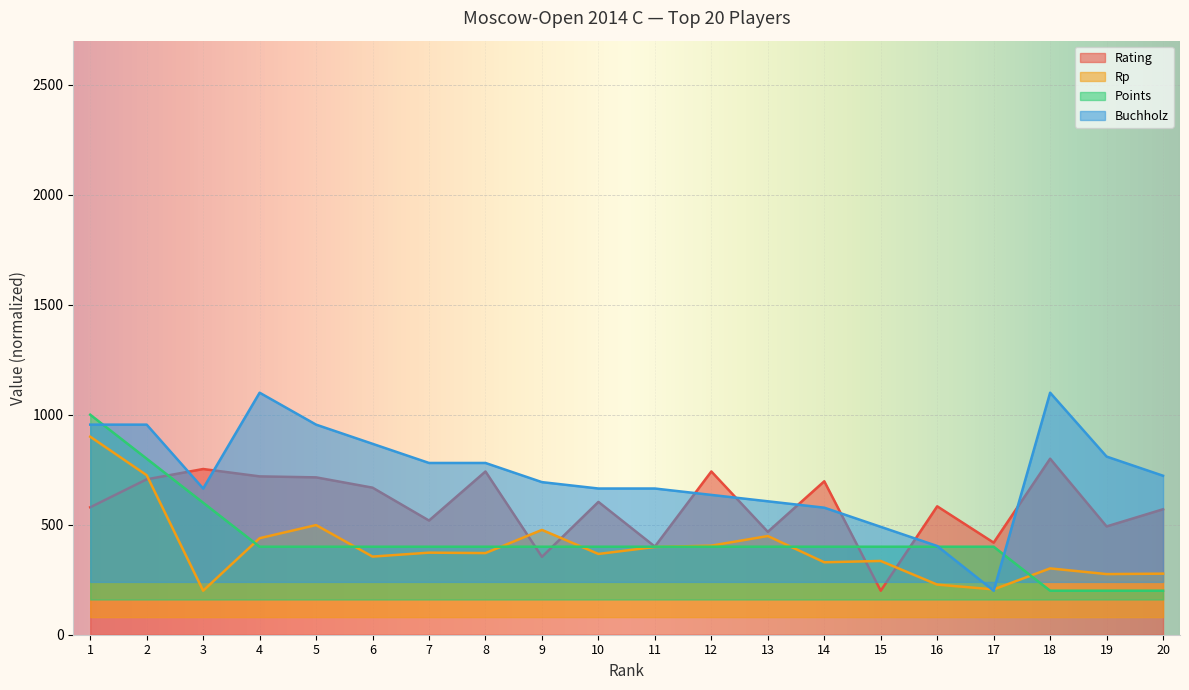

Which series has the largest range (max minus min)?

Buchholz